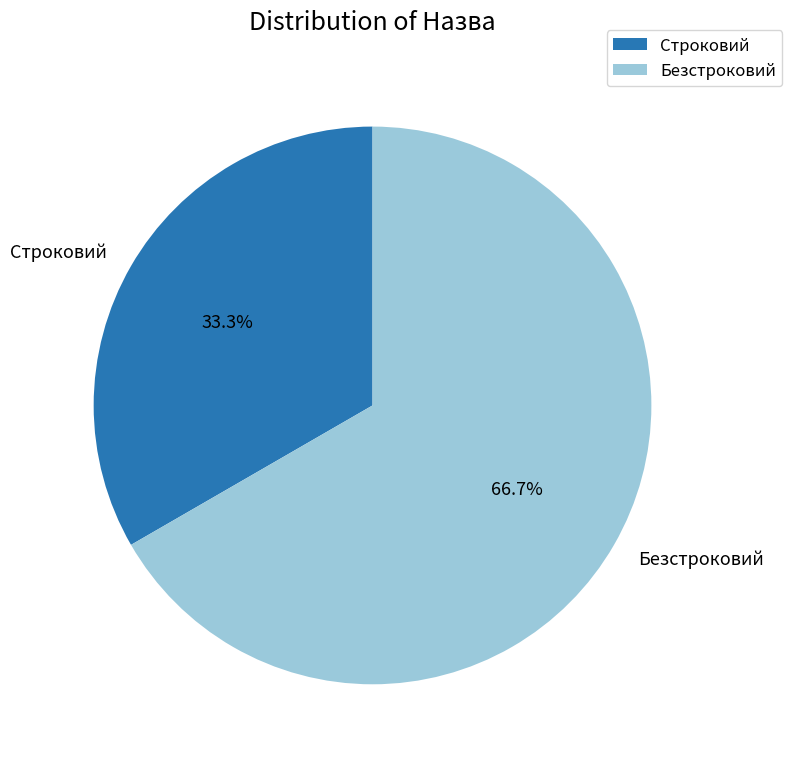

Rank the categories by value from highest to lowest.

Безстроковий, Строковий